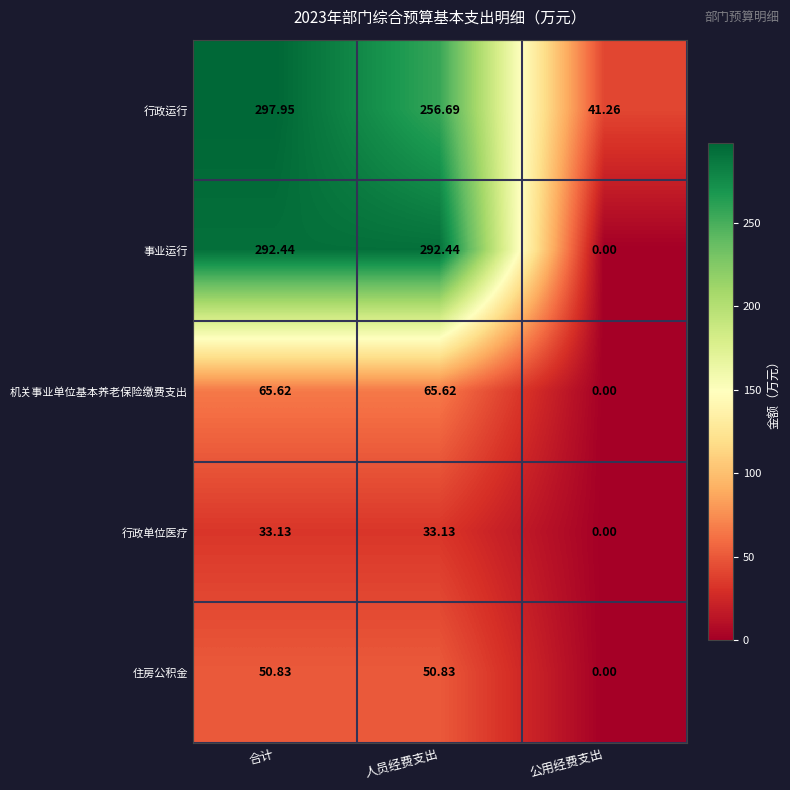

How many data points does each series have?

3